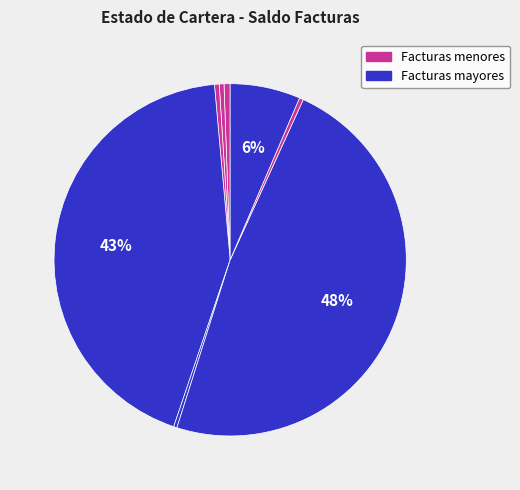

Count the number of slices in the pie.

8